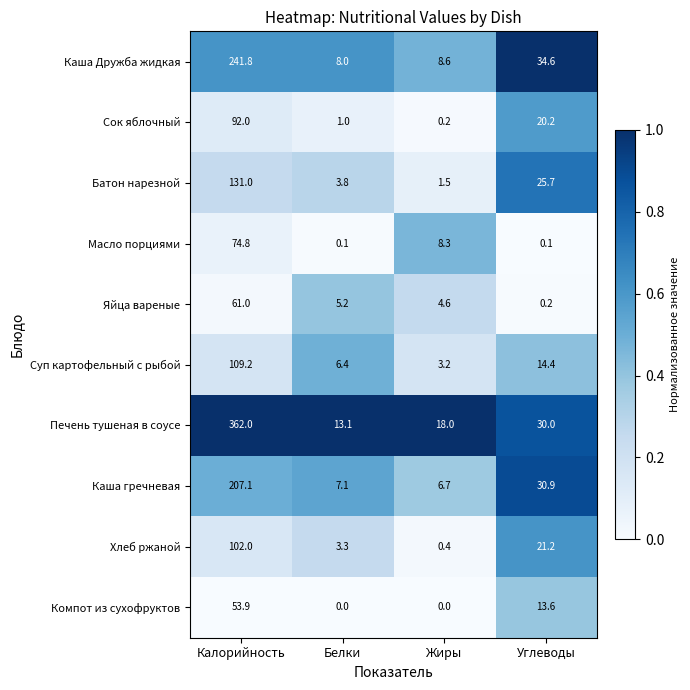

What is the maximum value shown in the chart?

362.0